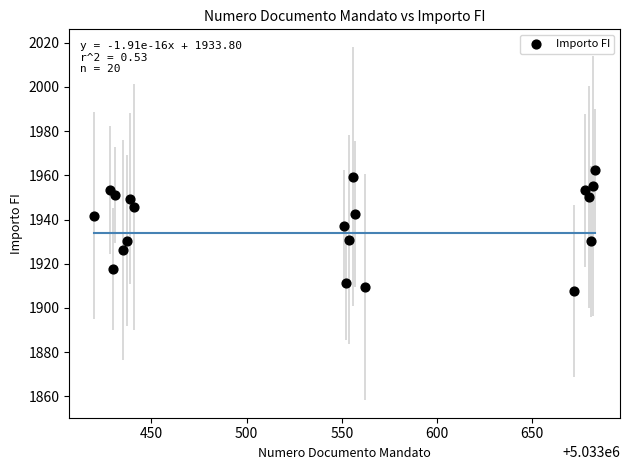

What is the range of Y values (max minus min)?

54.7